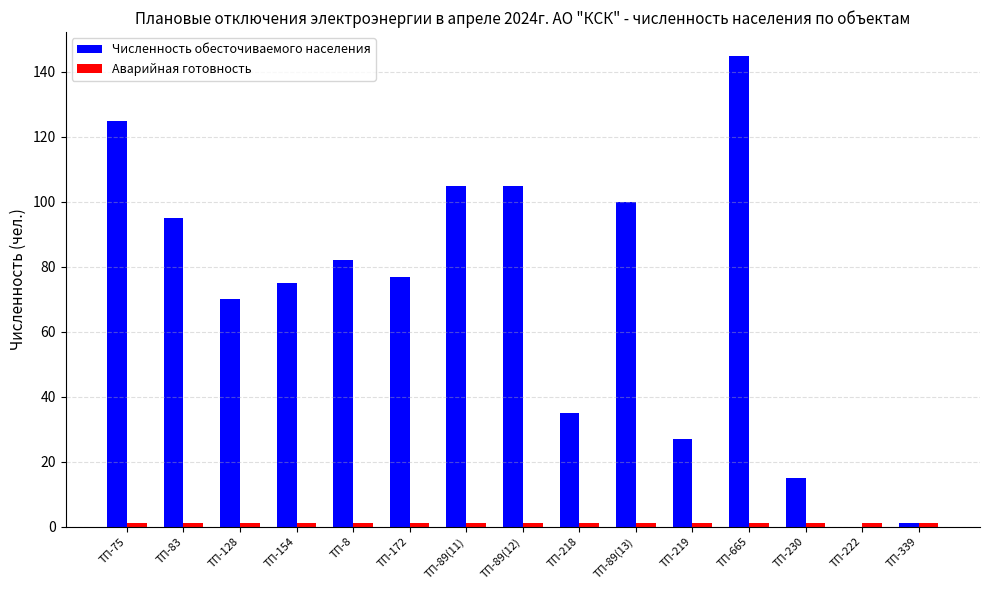

Between ТП-83 and ТП-665, which series saw the biggest shift?

Численность обесточиваемого населения